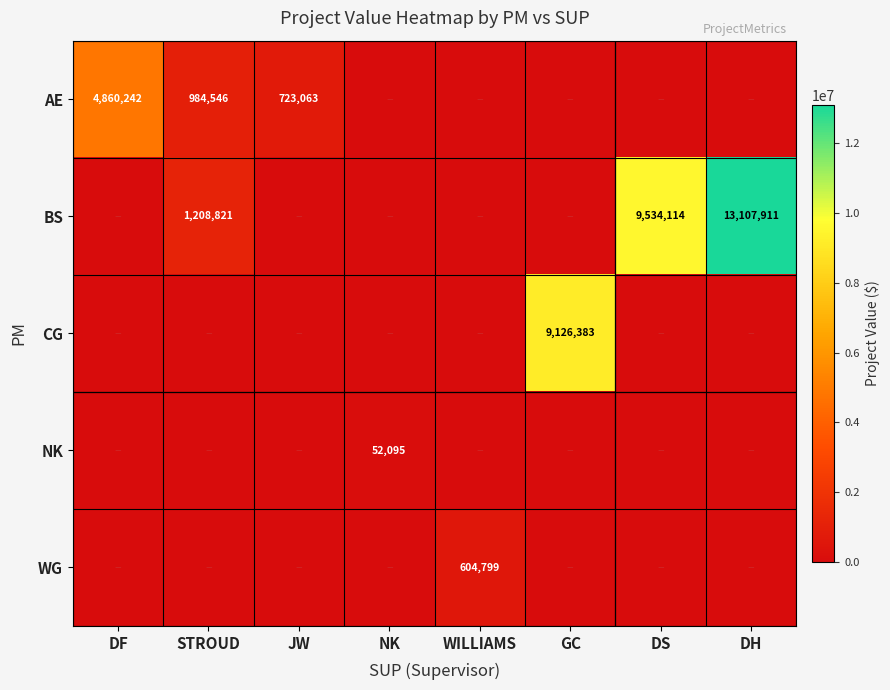

Rank the series by their maximum value, from lowest to highest.

NK, WG, AE, CG, BS